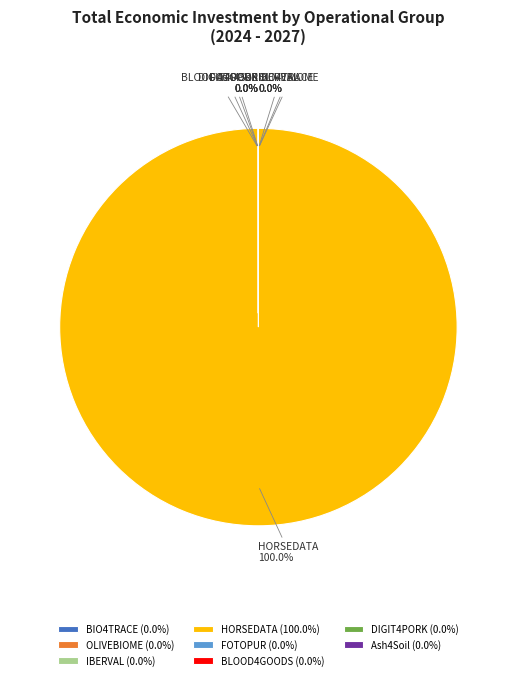

What is the smallest slice in the pie chart?

FOTOPUR